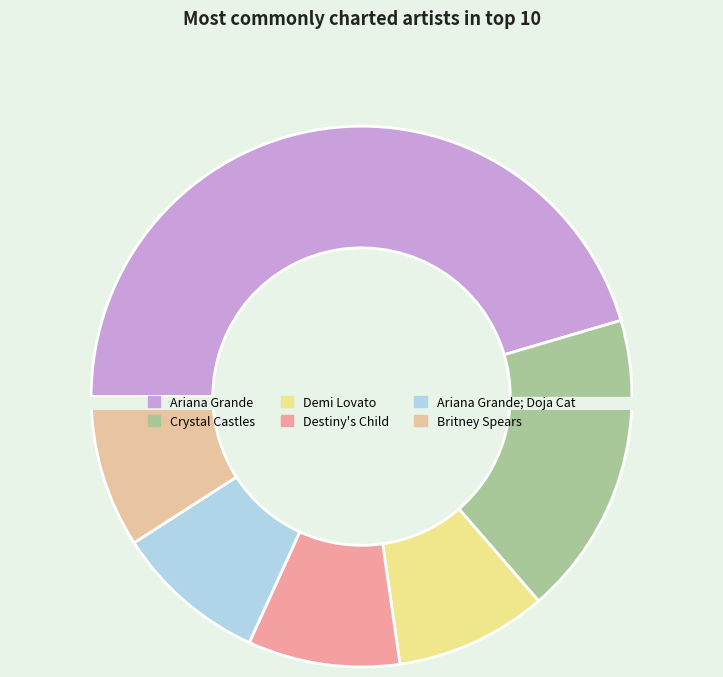

What percentage is the Crystal Castles slice, to the nearest percent?

18%